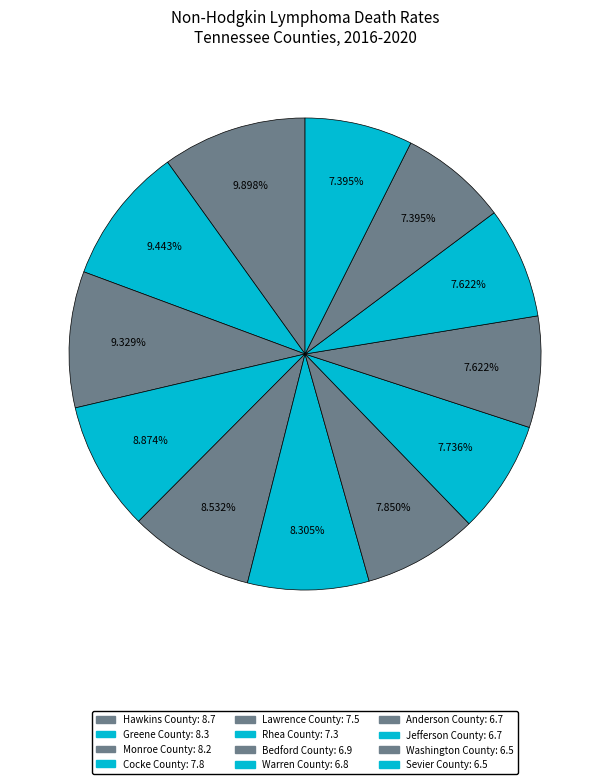

How many slices are in this pie chart?

12